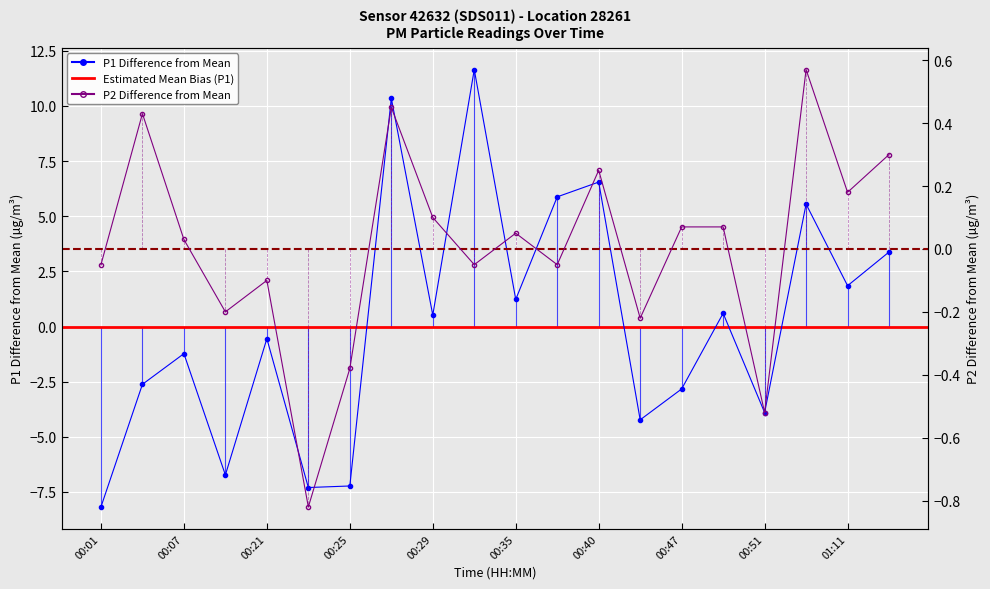

At how many categories does at least one series exceed -7?

20